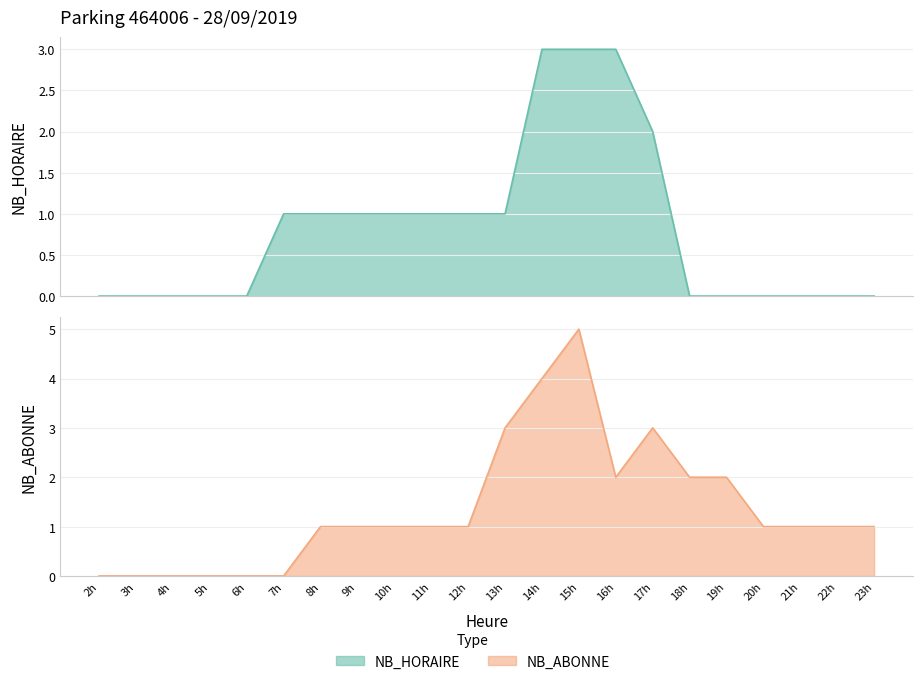

Between 9h and 16h, which is larger?

16h